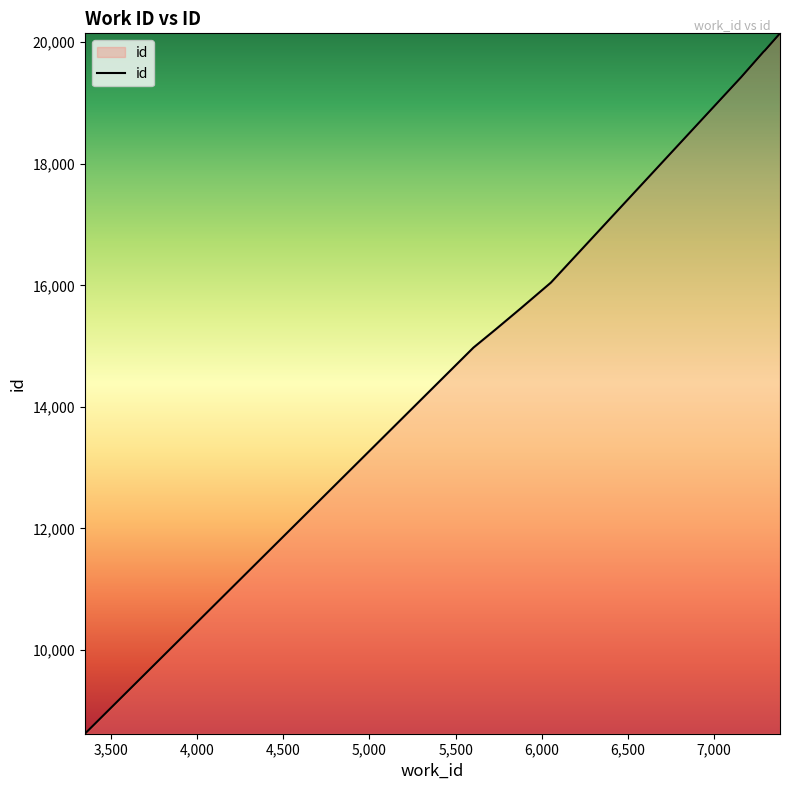

What is the smallest value displayed?

8623